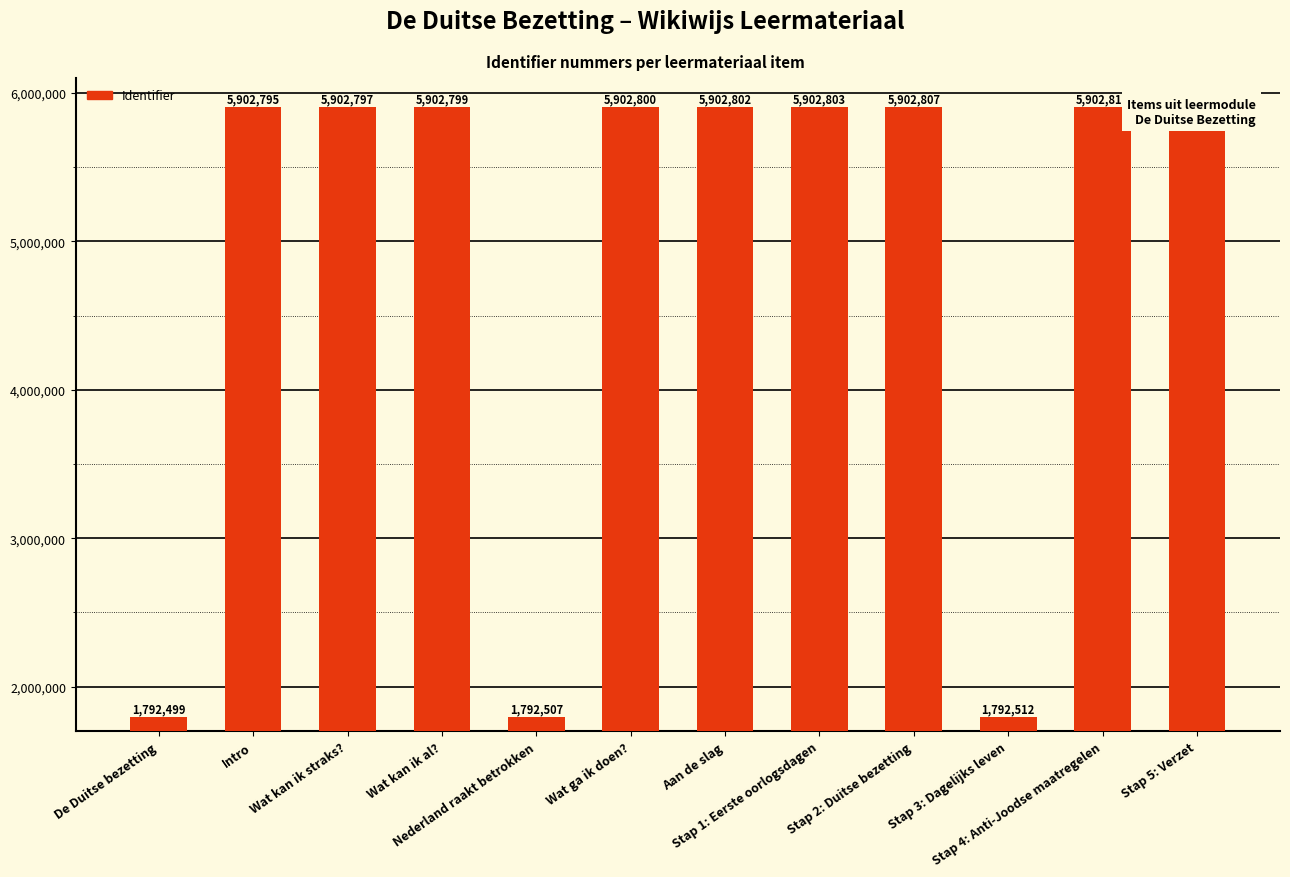

What position from the right is Nederland raakt betrokken?

8